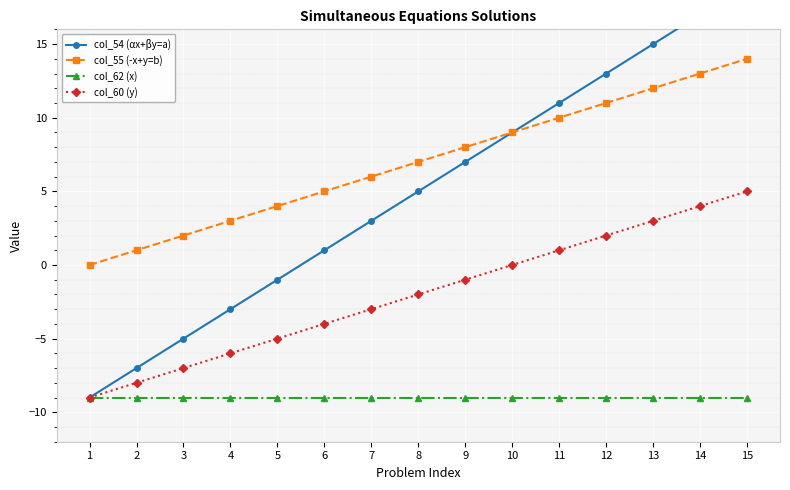

The col_62 (x) series shows -9 at 4. True or false?

True